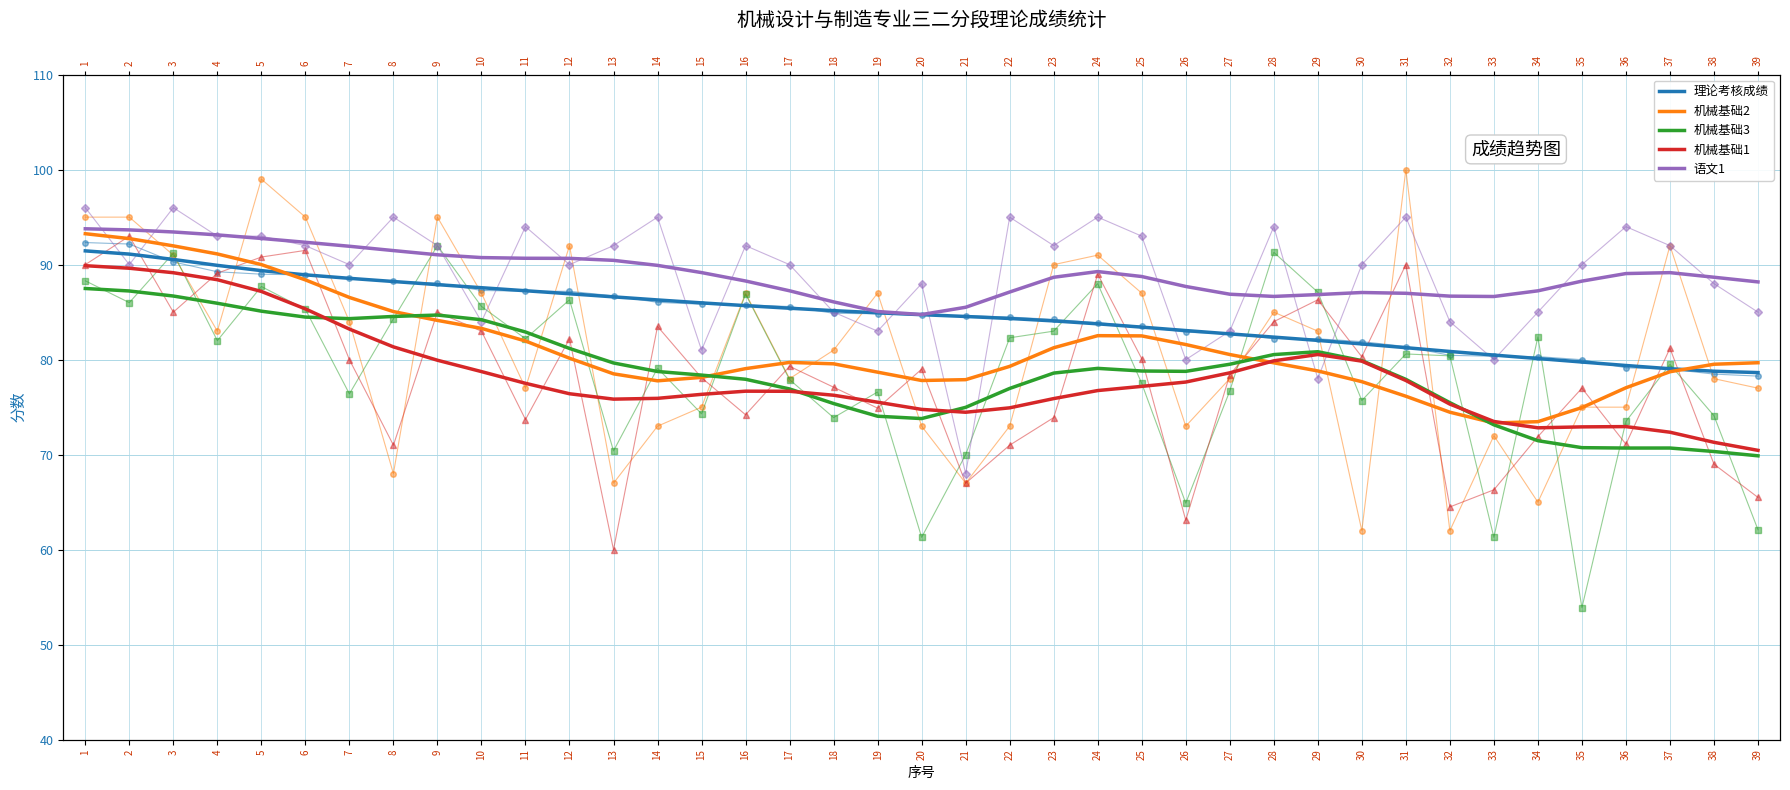

Reading right to left, transcribe all the data shown in this chart.

理论考核成绩: 78.6	78.8	79.0	79.4	79.8	80.1	80.5	80.9	81.3	81.7	82.0	82.4	82.7	83.1	83.4	83.8	84.1	84.3	84.5	84.7	84.9	85.2	85.4	85.7	86.0	86.3	86.6	86.9	87.3	87.6	87.9	88.2	88.6	88.9	89.4	89.9	90.5	91.1	91.4
机械基础2: 79.7	79.5	78.7	77.0	75.0	73.5	73.3	74.5	76.2	77.7	78.8	79.7	80.5	81.6	82.5	82.5	81.3	79.3	77.9	77.8	78.7	79.6	79.7	79.1	78.1	77.8	78.5	80.2	82.0	83.3	84.1	85.1	86.5	88.4	90.0	91.1	92.0	92.7	93.3
机械基础3: 69.9	70.3	70.7	70.7	70.7	71.5	73.1	75.5	77.9	79.9	80.8	80.5	79.5	78.8	78.8	79.1	78.6	77.0	75.0	73.8	74.0	75.4	76.9	77.9	78.4	78.8	79.7	81.2	82.9	84.2	84.7	84.5	84.3	84.5	85.1	85.9	86.7	87.2	87.5
机械基础1: 70.5	71.3	72.4	73.0	72.9	72.8	73.5	75.3	77.8	79.8	80.5	79.9	78.6	77.6	77.2	76.7	75.9	74.9	74.5	74.8	75.5	76.3	76.7	76.7	76.4	75.9	75.8	76.4	77.5	78.7	79.9	81.3	83.2	85.3	87.2	88.4	89.2	89.6	89.9
语文1: 88.2	88.7	89.2	89.1	88.3	87.2	86.6	86.7	87.0	87.1	86.9	86.7	86.9	87.7	88.8	89.3	88.7	87.1	85.5	84.7	85.1	86.1	87.2	88.3	89.2	89.9	90.5	90.7	90.7	90.7	91.0	91.5	91.9	92.4	92.8	93.1	93.4	93.7	93.8